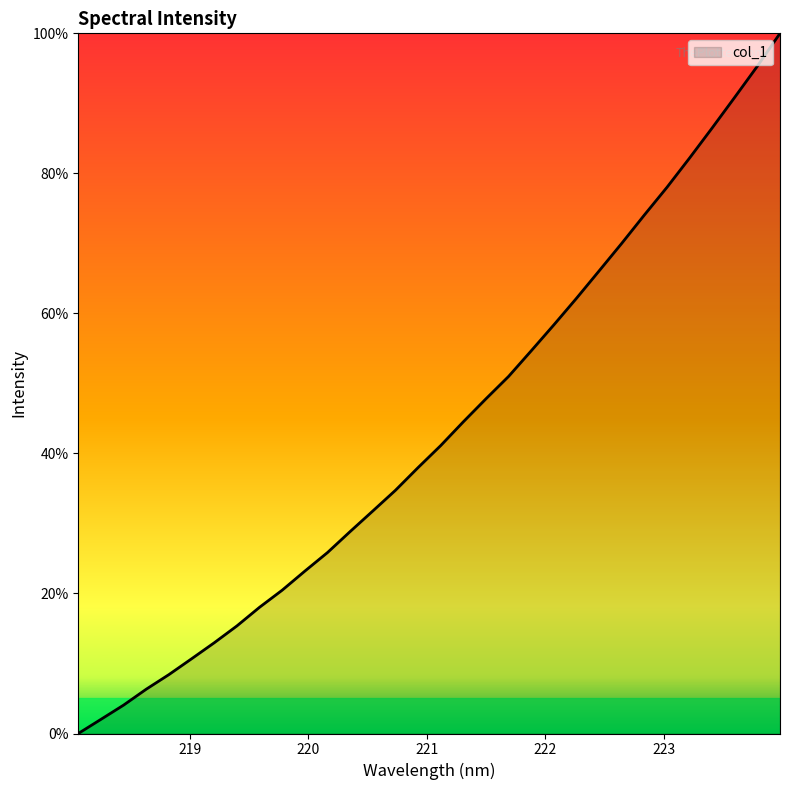

What is the difference between the maximum and minimum values?

100.0